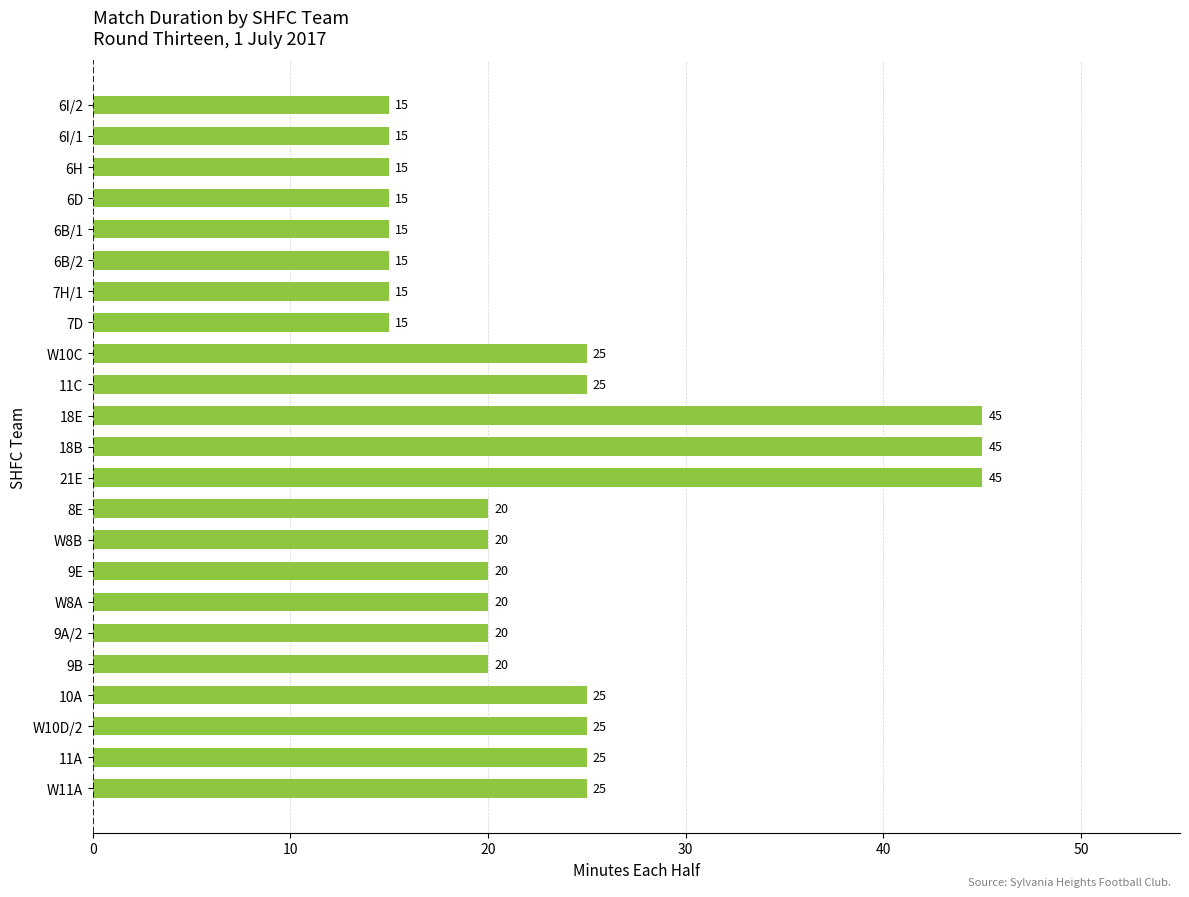

Which has a higher value, 9A/2 or W11A?

W11A